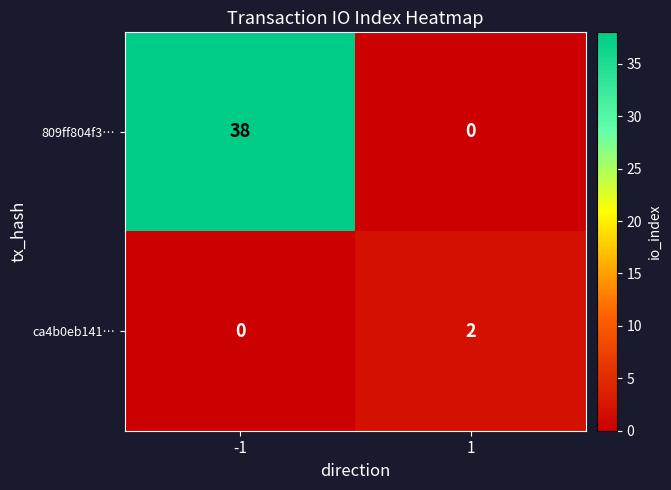

What is the spread (max minus min) of values at -1?

38